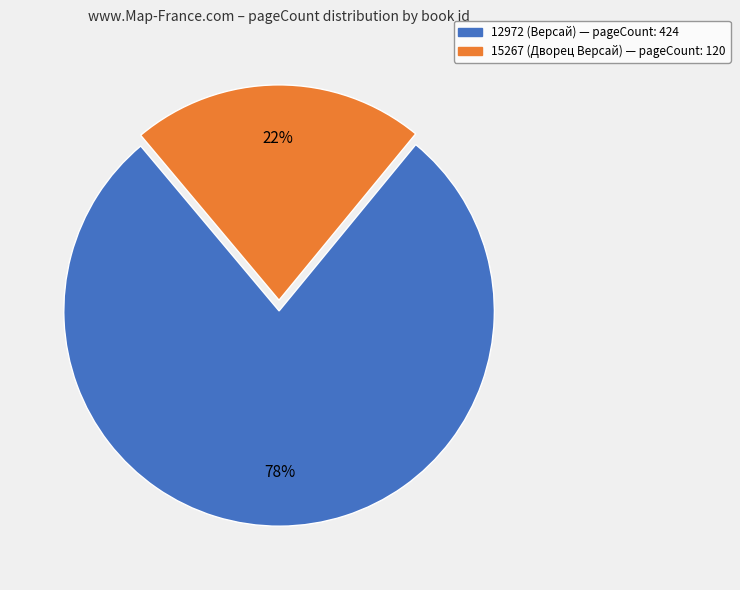

To the nearest percent, what is the difference between the 15267 (Дворец Версай) and 12972 (Версай) slice percentages?

56%